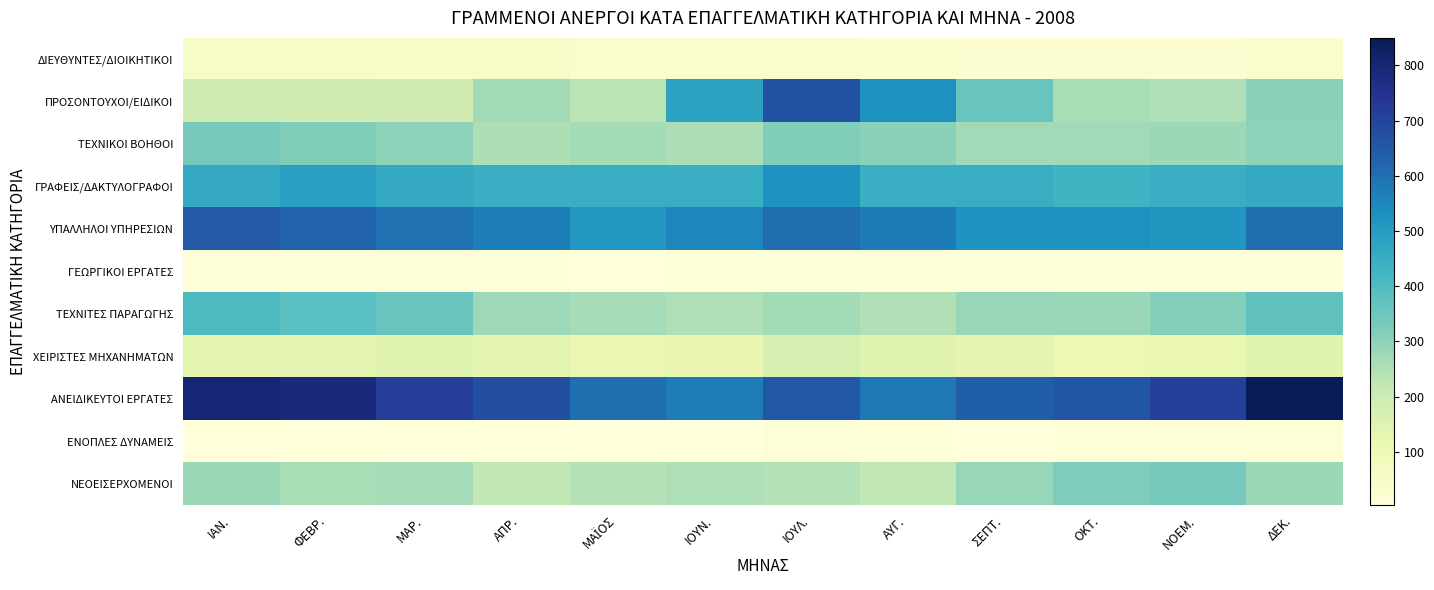

What is the total value across all series at ΝΟΕΜ.?

3026